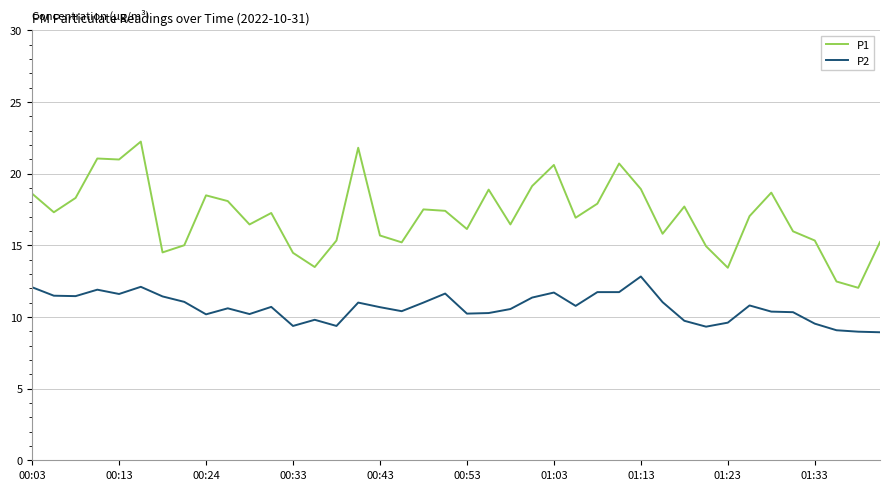

Rank the series by their maximum value, from lowest to highest.

P2, P1